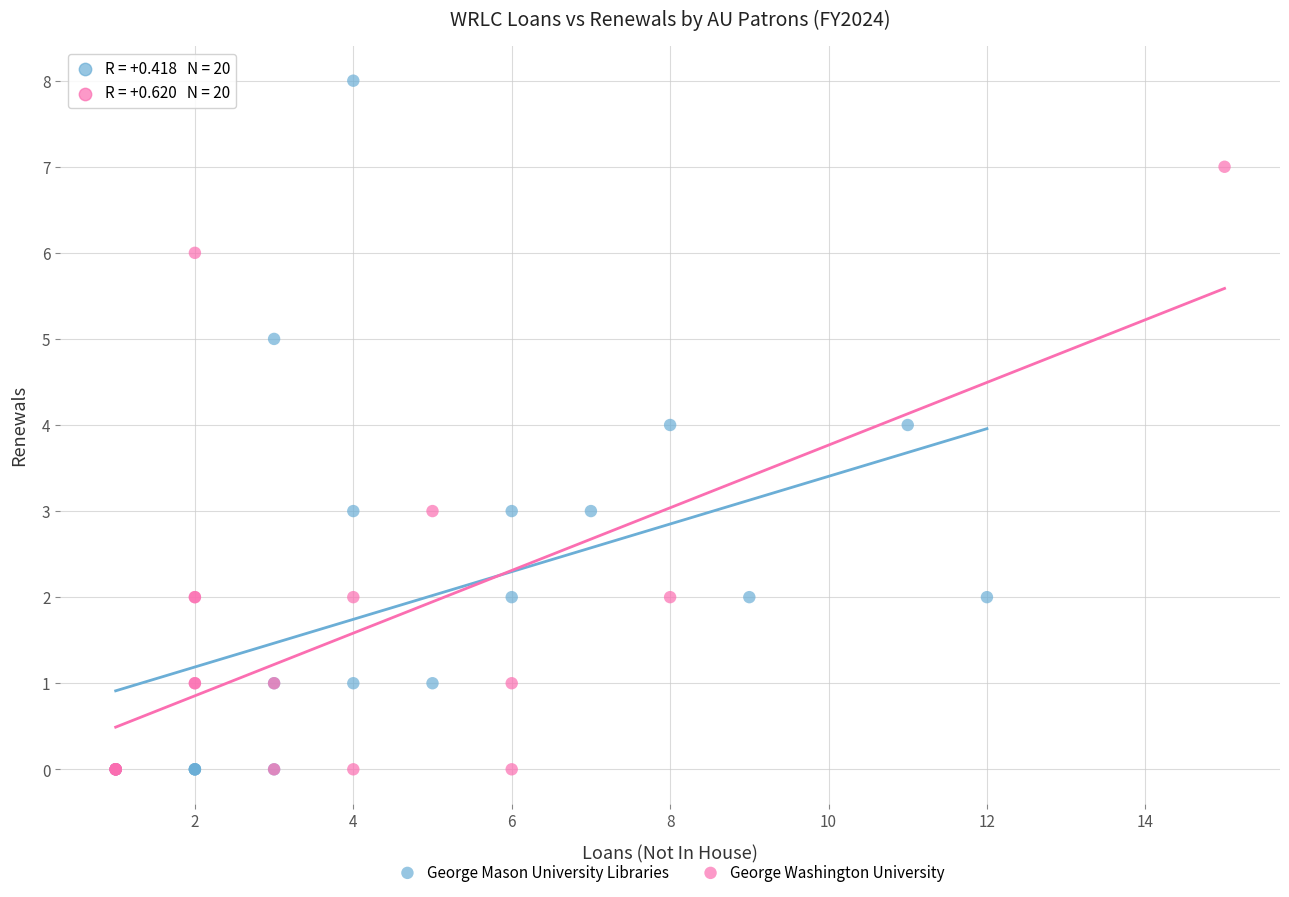

Which series reaches the maximum Y coordinate?

George Mason University Libraries